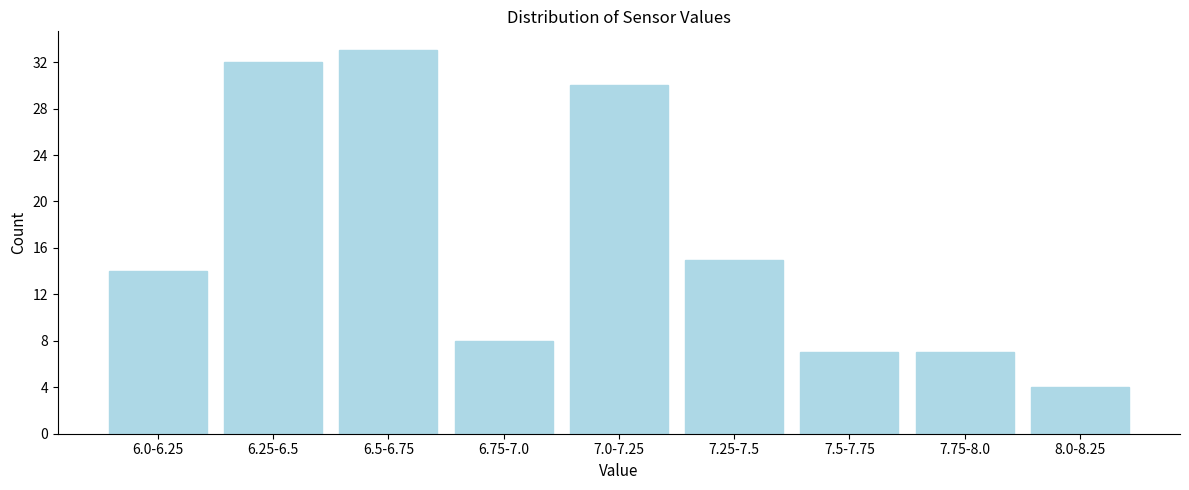

Reading left to right, extract all data points from this chart.

6.0-6.25=14	6.25-6.5=32	6.5-6.75=33	6.75-7.0=8	7.0-7.25=30	7.25-7.5=15	7.5-7.75=7	7.75-8.0=7	8.0-8.25=4